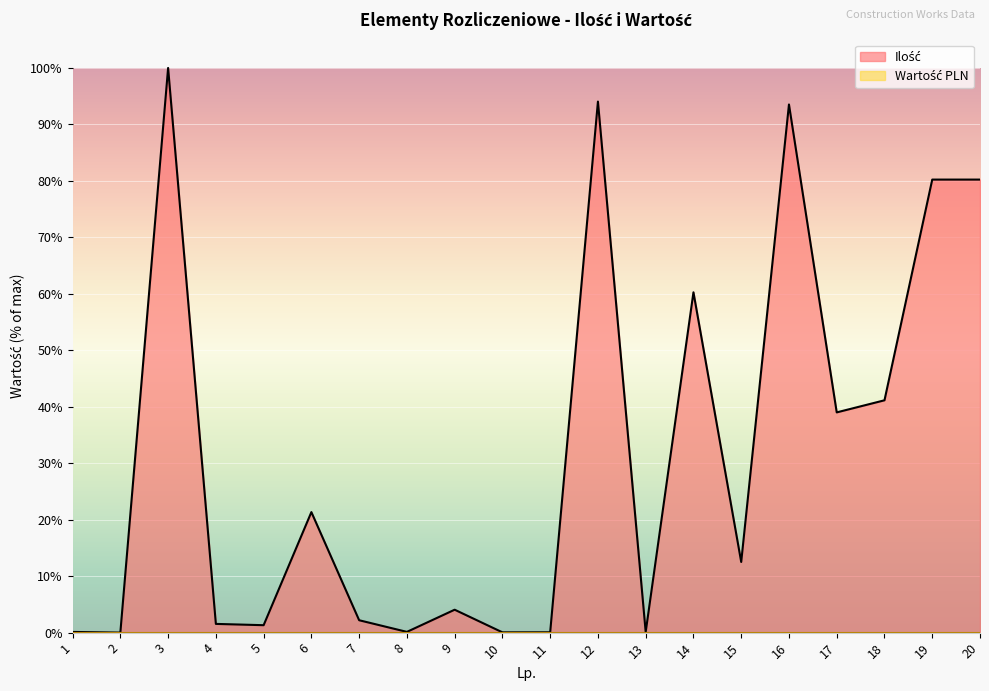

Reading left to right, list all the values displayed in this chart.

1=0.1	2=0.0	3=100.0	4=1.5	5=1.3	6=21.3	7=2.2	8=0.1	9=4.1	10=0.1	11=0.1	12=94.0	13=0.1	14=60.3	15=12.5	16=93.5	17=39.0	18=41.1	19=80.2	20=80.2